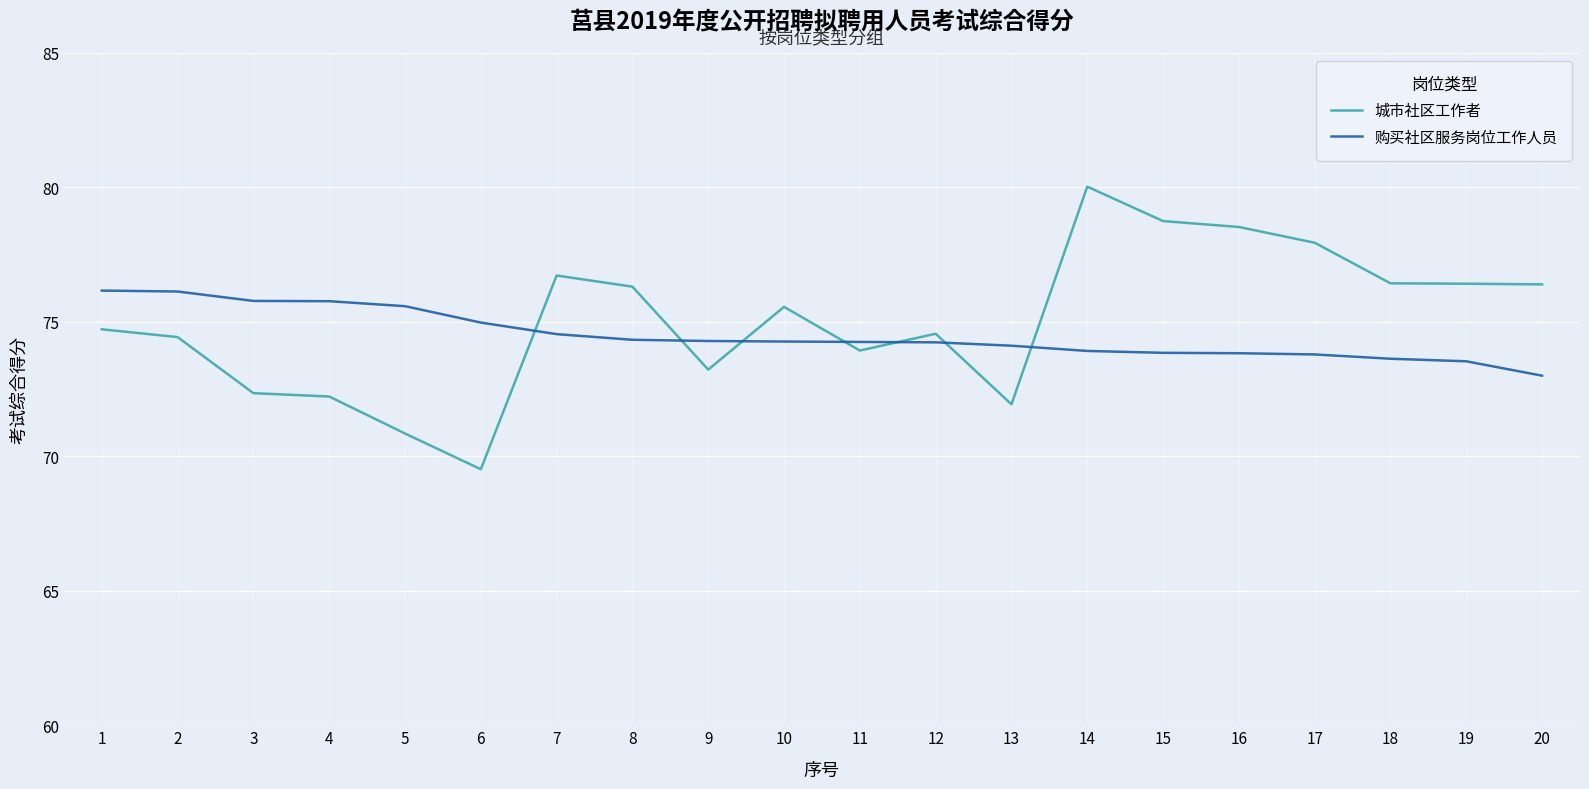

True or false: 城市社区工作者 and 购买社区服务岗位工作人员 cross at least once.

True